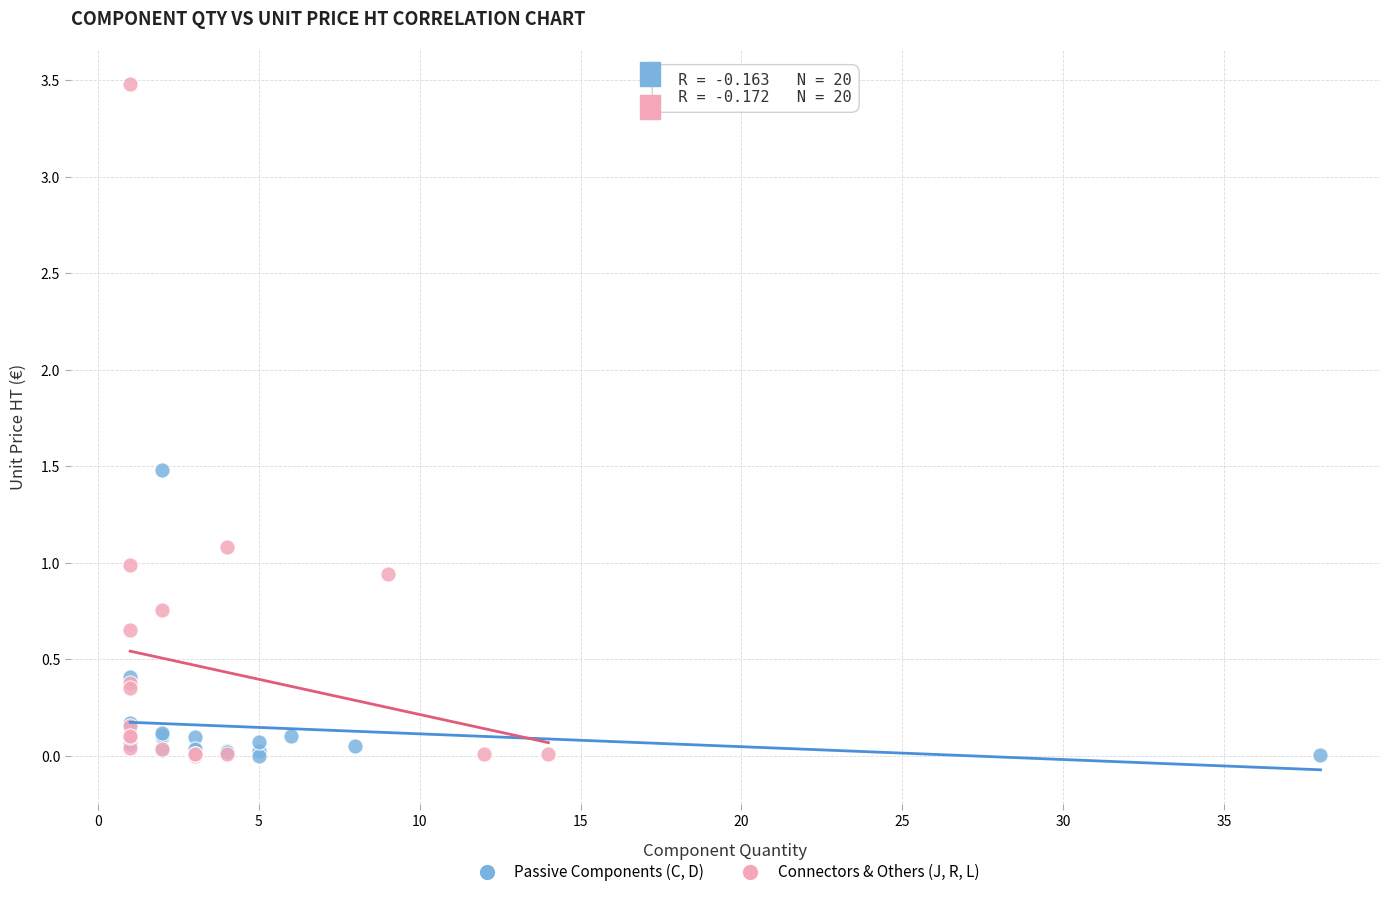

Which series reaches the maximum Y coordinate?

Connectors & Others (J, R, L)